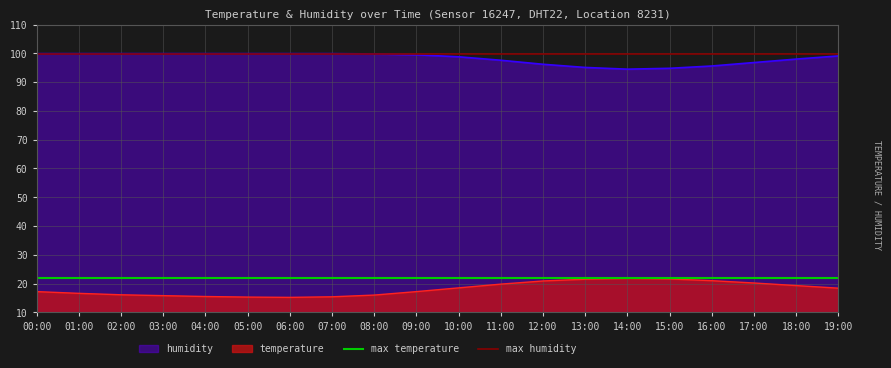

True or false: max temperature has a value of 21.8 at 00:00.

True